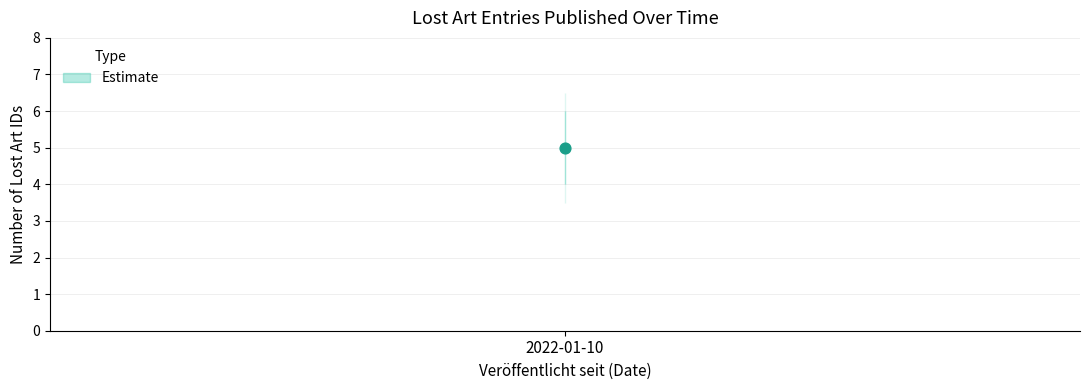

Approximately how many times larger is the value at 2022-01-10 compared to 2022-01-10?

1.0